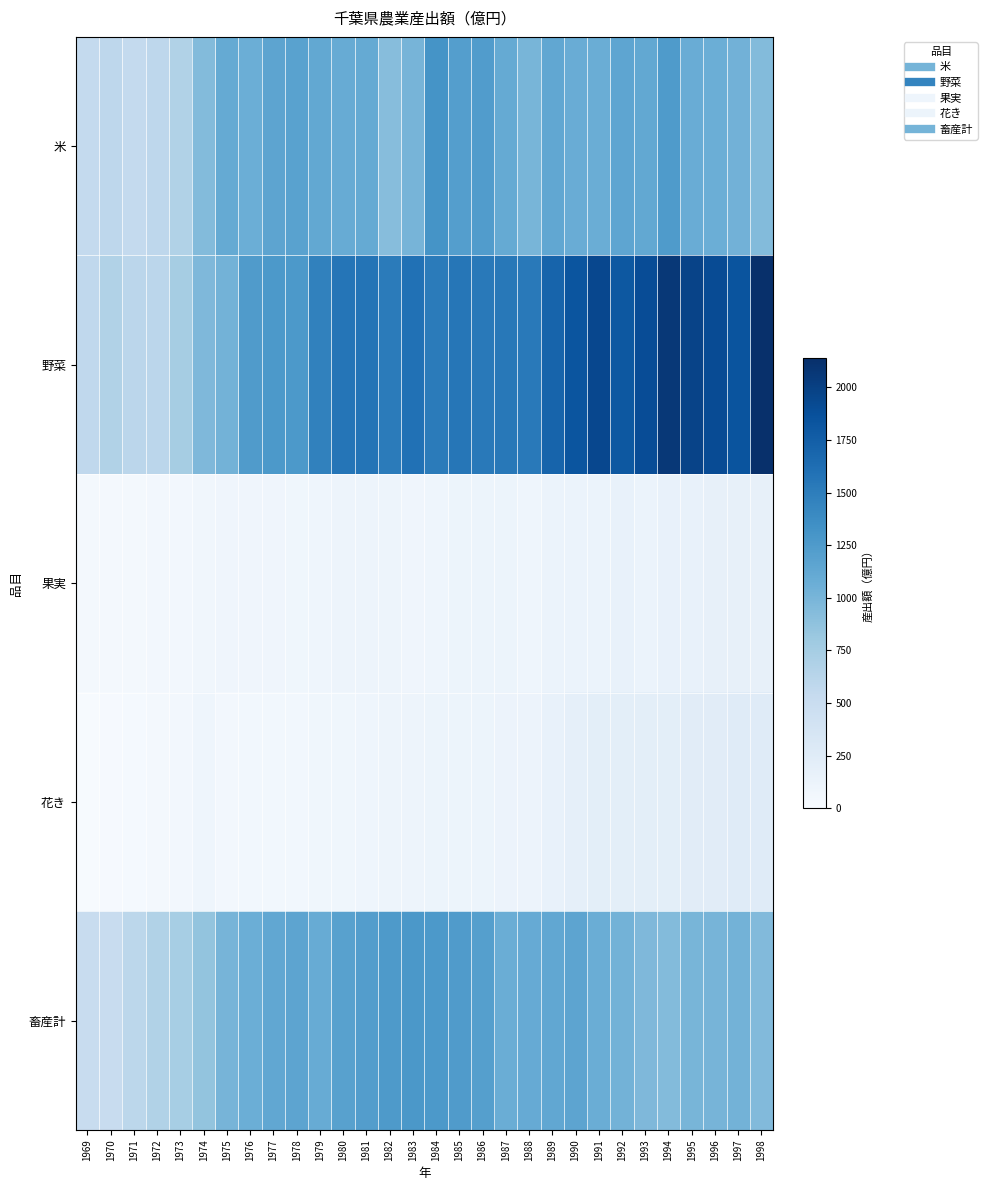

Reading left to right, extract all data points from this chart.

米: 1969=548	1970=589	1971=544	1972=587	1973=674	1974=941	1975=1105	1976=1067	1977=1158	1978=1180	1979=1120	1980=1088	1981=1110	1982=926	1983=1009	1984=1317	1985=1214	1986=1229	1987=1110	1988=997	1989=1130	1990=1077	1991=1076	1992=1145	1993=1120	1994=1250	1995=1078	1996=1068	1997=1030	1998=940
野菜: 1969=569	1970=675	1971=604	1972=608	1973=748	1974=967	1975=1025	1976=1239	1977=1265	1978=1268	1979=1461	1980=1564	1981=1571	1982=1517	1983=1598	1984=1518	1985=1561	1986=1530	1987=1536	1988=1528	1989=1707	1990=1830	1991=1943	1992=1809	1993=1903	1994=2067	1995=1978	1996=1904	1997=1840	1998=2137
果実: 1969=40	1970=47	1971=49	1972=52	1973=57	1974=68	1975=89	1976=88	1977=85	1978=77	1979=98	1980=103	1981=107	1982=102	1983=84	1984=100	1985=112	1986=114	1987=110	1988=98	1989=131	1990=128	1991=133	1992=153	1993=133	1994=166	1995=154	1996=173	1997=168	1998=172
花き: 1969=15	1970=19	1971=32	1972=43	1973=55	1974=94	1975=53	1976=59	1977=63	1978=66	1979=80	1980=81	1981=92	1982=102	1983=107	1984=111	1985=113	1986=111	1987=125	1988=124	1989=151	1990=188	1991=210	1992=215	1993=215	1994=212	1995=234	1996=242	1997=251	1998=253
畜産計: 1969=509	1970=506	1971=593	1972=675	1973=742	1974=855	1975=1003	1976=1061	1977=1128	1978=1153	1979=1088	1980=1190	1981=1221	1982=1257	1983=1271	1984=1263	1985=1241	1986=1203	1987=1076	1988=1095	1989=1129	1990=1152	1991=1072	1992=1021	1993=964	1994=941	1995=1000	1996=1003	1997=1026	1998=951